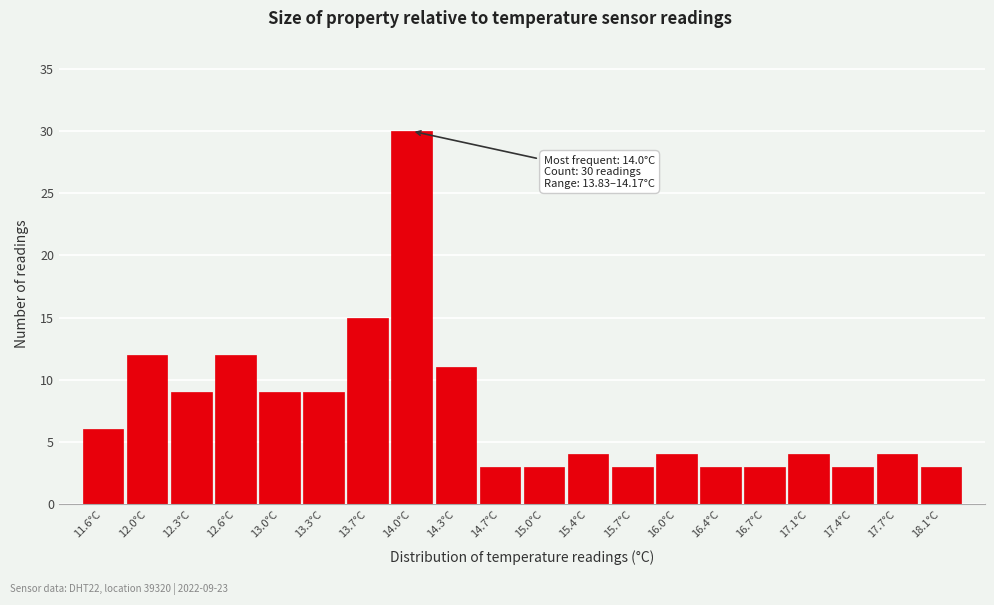

Over which range of the x-axis is the bar tallest?

13.83 to 14.17